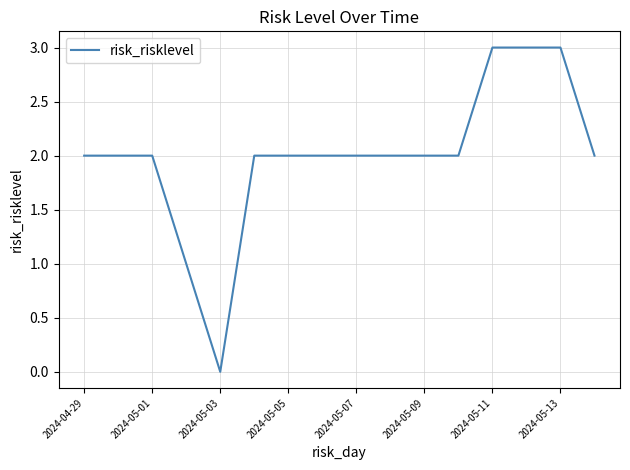

What is the difference between the second highest and minimum values?

3